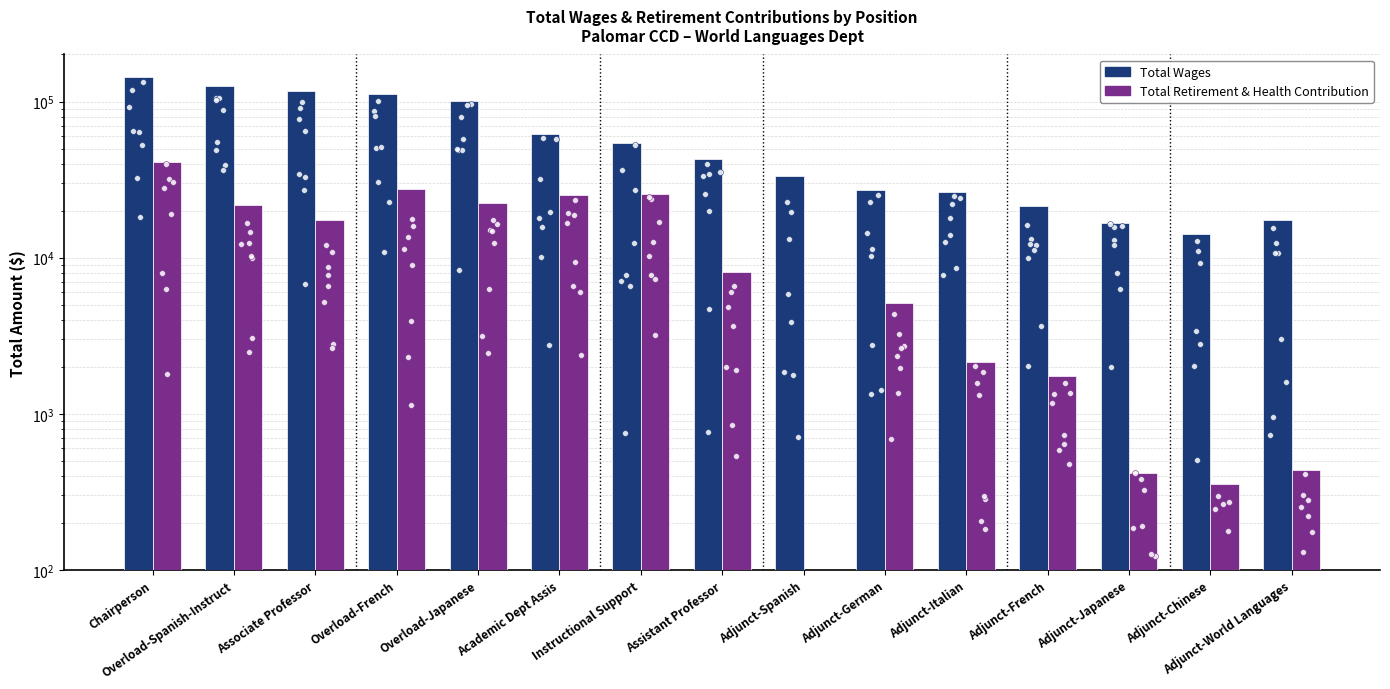

At which category is the sum across all series the highest?

Chairperson